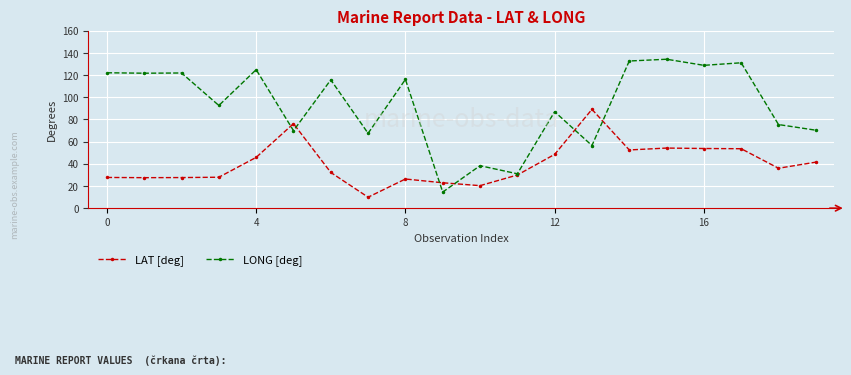

Count the number of categories in the chart.

20